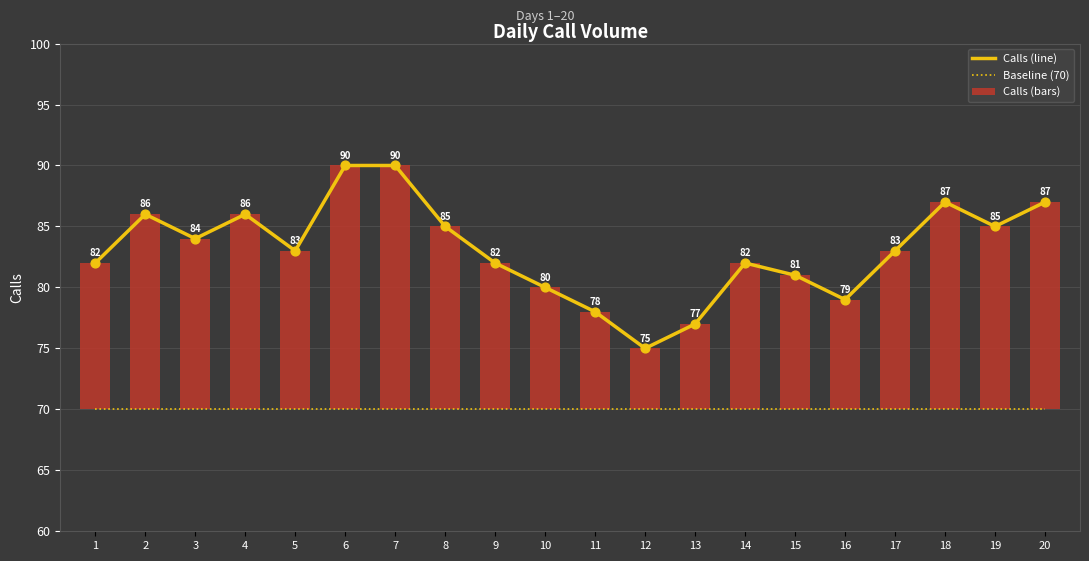

Which series reaches the maximum Y coordinate?

Calls (line)